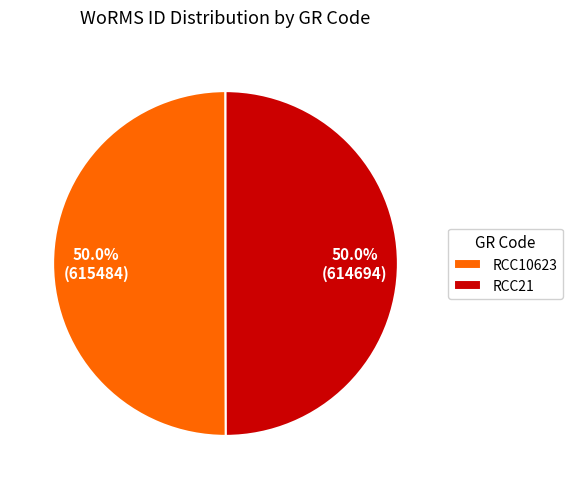

The RCC21 slice represents 61% of the pie. True or false?

False